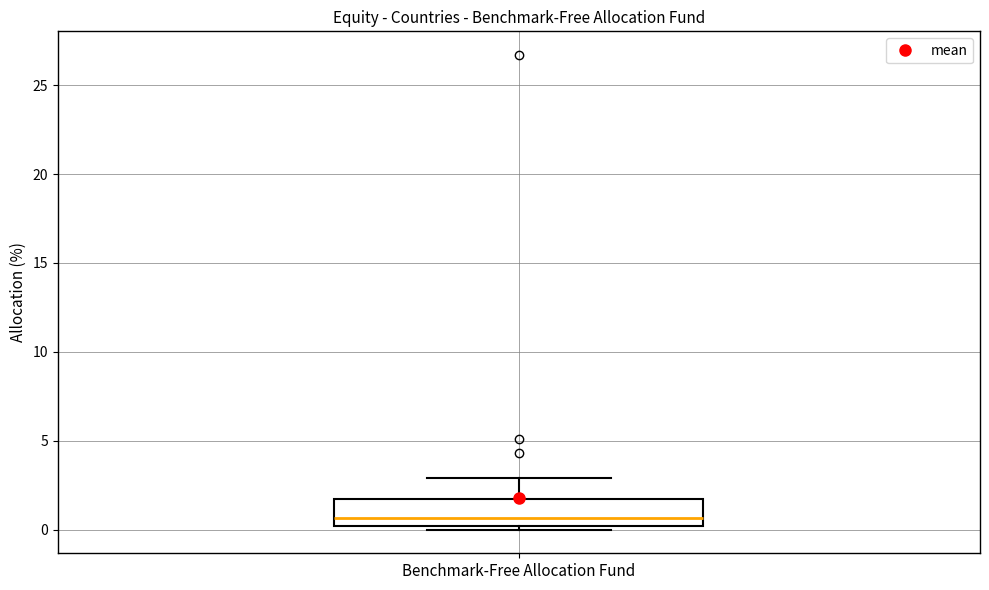

Where is the lower edge of the box for Benchmark-Free Allocation Fund on the y-axis? The values are not printed on the chart, so give them approximately, as read against the axis.

0.0